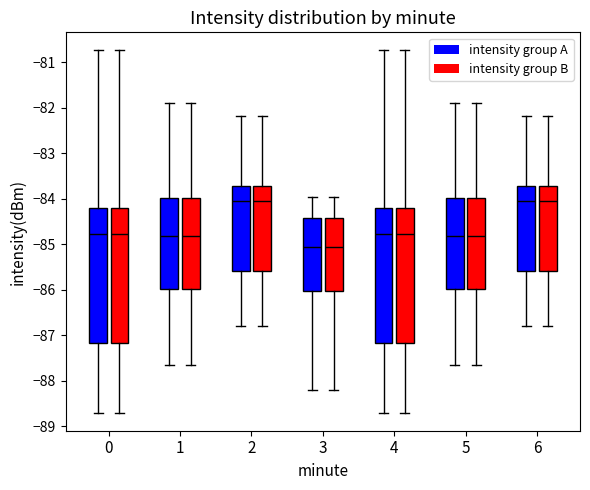

Reading left to right, read every box against the y-axis: the position of its median line, the range the box covers, and the ends of its whiskers. The values are not printed on the chart, so give them approximately, as read against the axis.

0 (intensity group A): median -84.8, box -87.2 to -84.2, whiskers -88.7 to -80.7
0 (intensity group B): median -84.8, box -87.2 to -84.2, whiskers -88.7 to -80.7
1 (intensity group A): median -84.8, box -86.0 to -84.0, whiskers -87.7 to -81.9
1 (intensity group B): median -84.8, box -86.0 to -84.0, whiskers -87.7 to -81.9
2 (intensity group A): median -84.0, box -85.6 to -83.7, whiskers -86.8 to -82.2
2 (intensity group B): median -84.0, box -85.6 to -83.7, whiskers -86.8 to -82.2
3 (intensity group A): median -85.0, box -86.0 to -84.4, whiskers -88.2 to -84.0
3 (intensity group B): median -85.0, box -86.0 to -84.4, whiskers -88.2 to -84.0
4 (intensity group A): median -84.8, box -87.2 to -84.2, whiskers -88.7 to -80.7
4 (intensity group B): median -84.8, box -87.2 to -84.2, whiskers -88.7 to -80.7
5 (intensity group A): median -84.8, box -86.0 to -84.0, whiskers -87.7 to -81.9
5 (intensity group B): median -84.8, box -86.0 to -84.0, whiskers -87.7 to -81.9
6 (intensity group A): median -84.0, box -85.6 to -83.7, whiskers -86.8 to -82.2
6 (intensity group B): median -84.0, box -85.6 to -83.7, whiskers -86.8 to -82.2